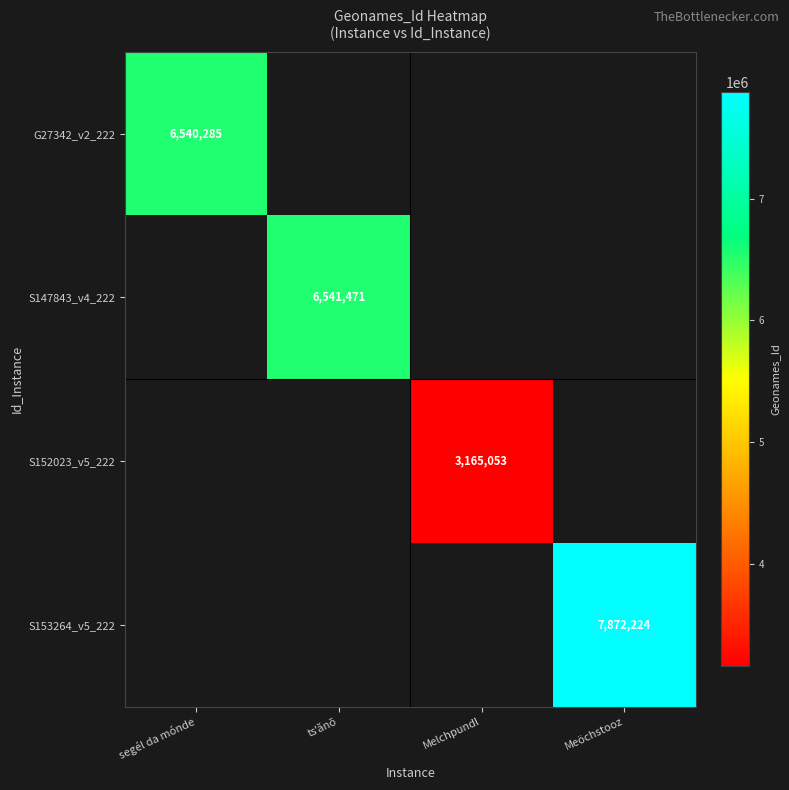

What is the maximum value shown in the chart?

7872224.0